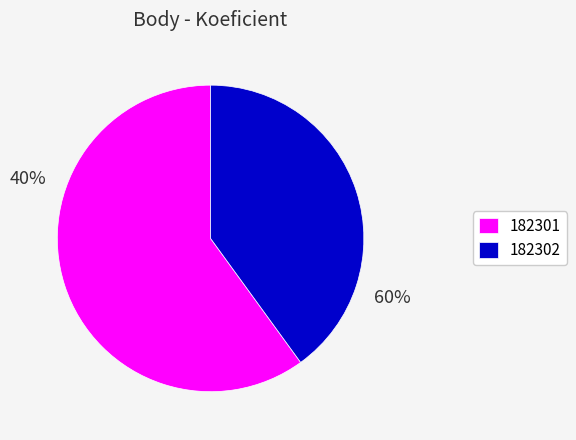

What is the change in value from 182301 to 182302?

-1.5